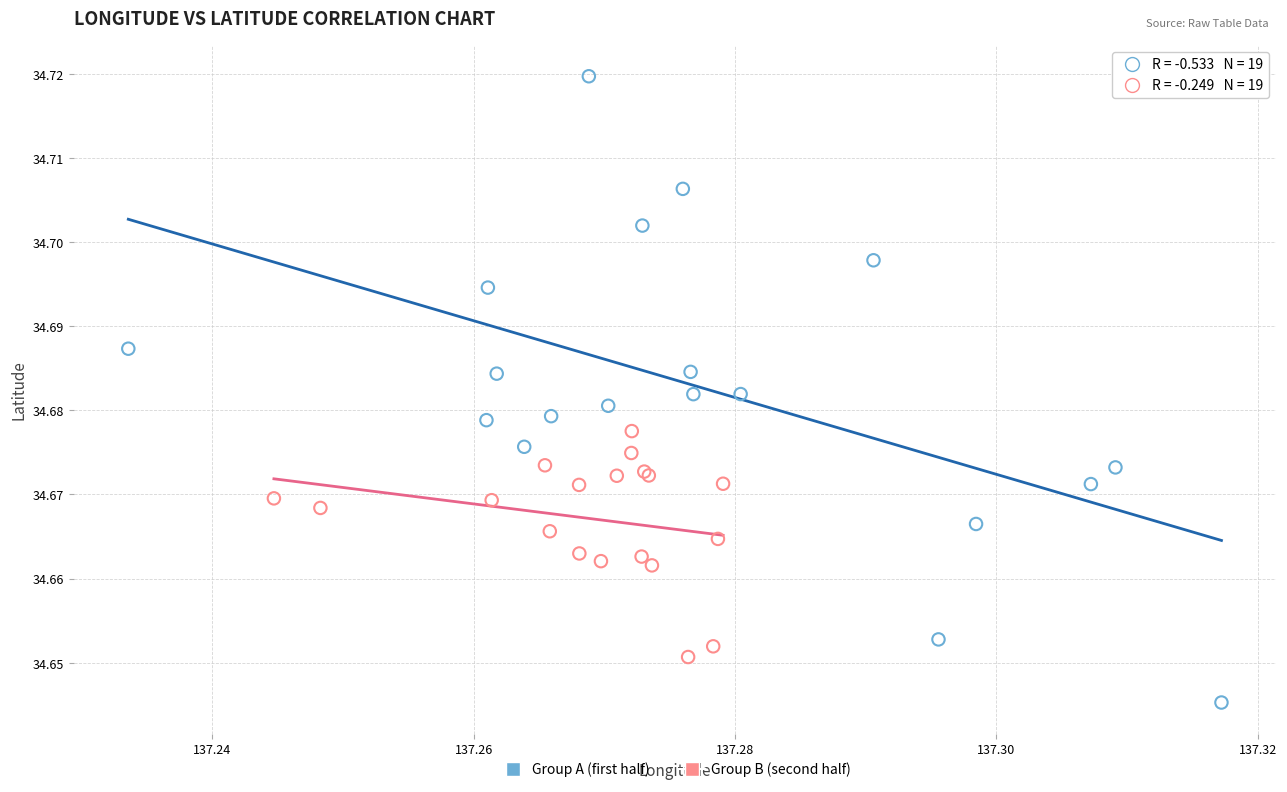

Which series contains the highest Y value?

Group A (first half)